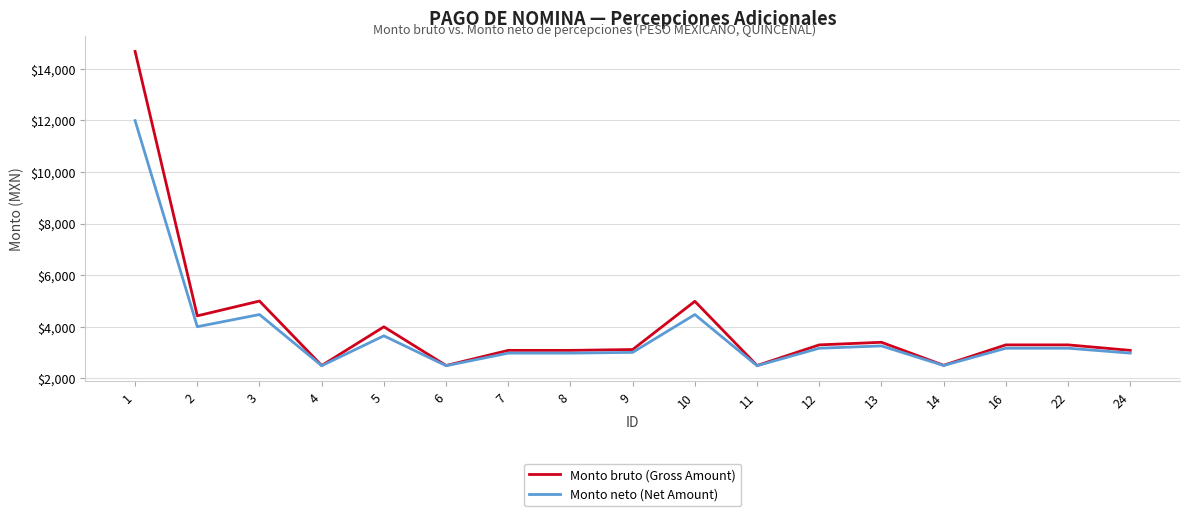

What is the average value of the Monto bruto (Gross Amount) series?

4045.5